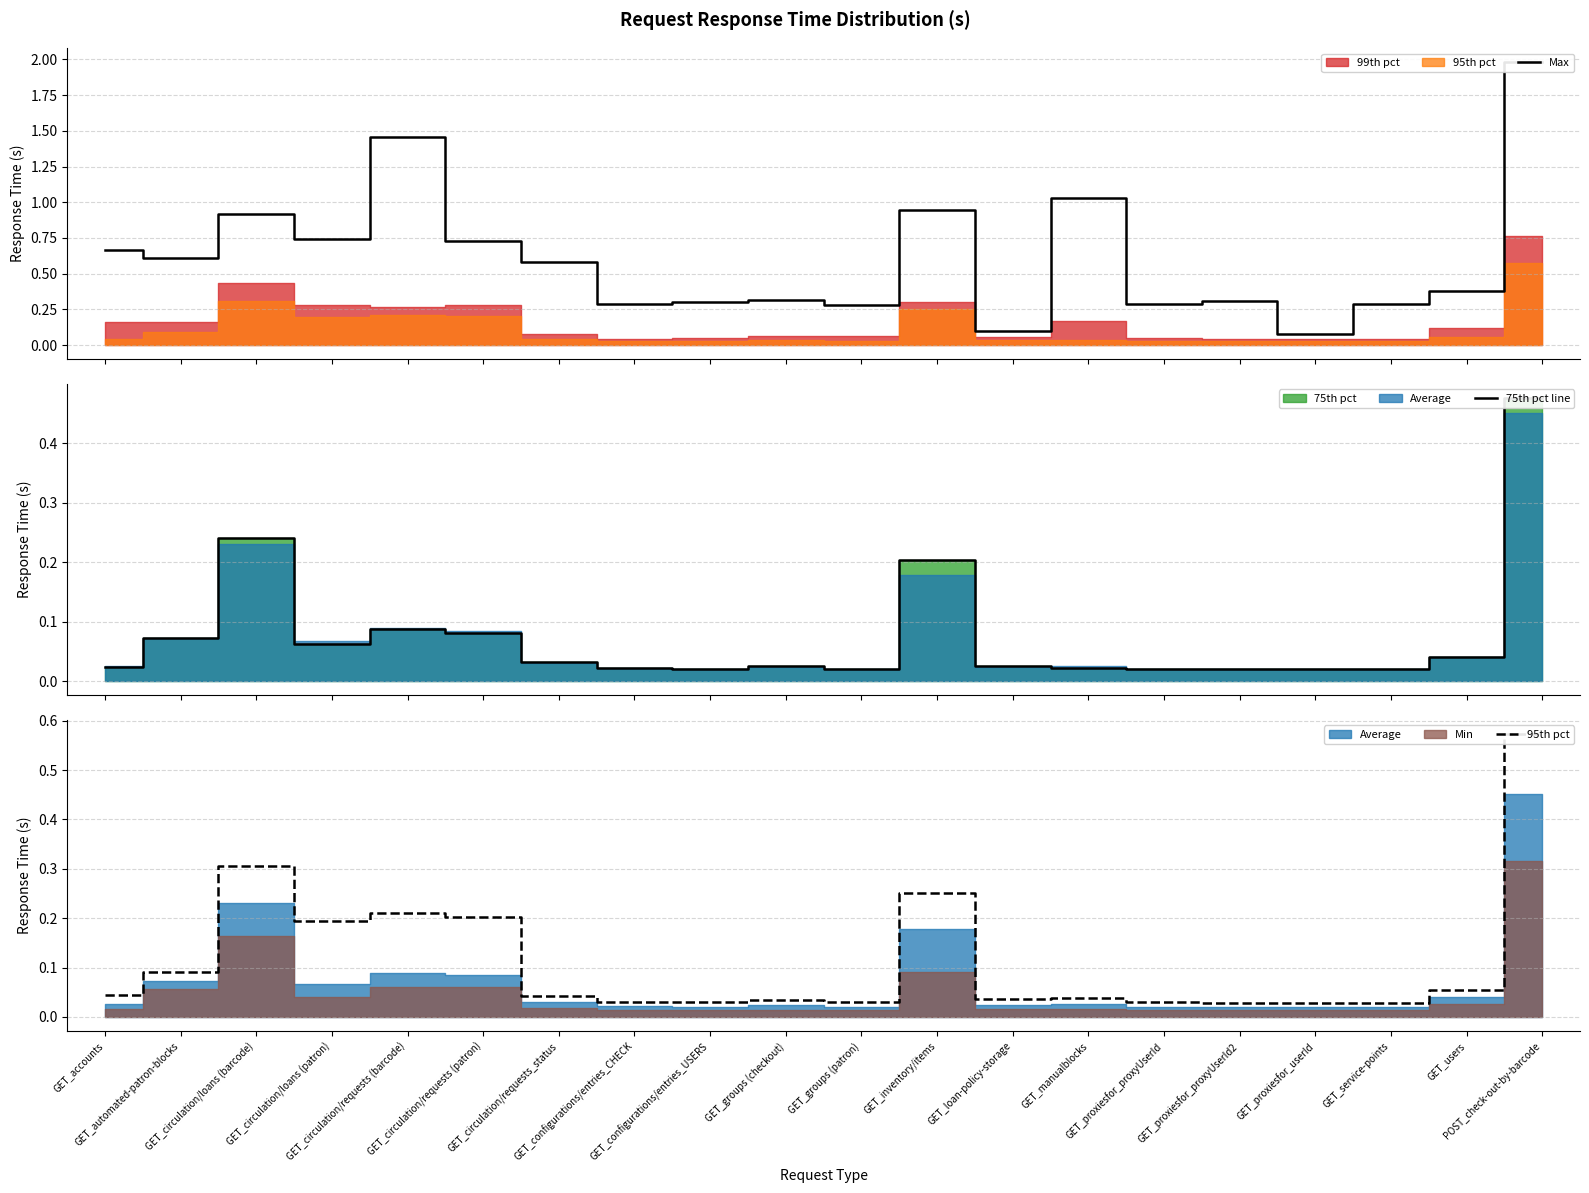

True or false: 95th pct and 75th pct line cross at least once.

False